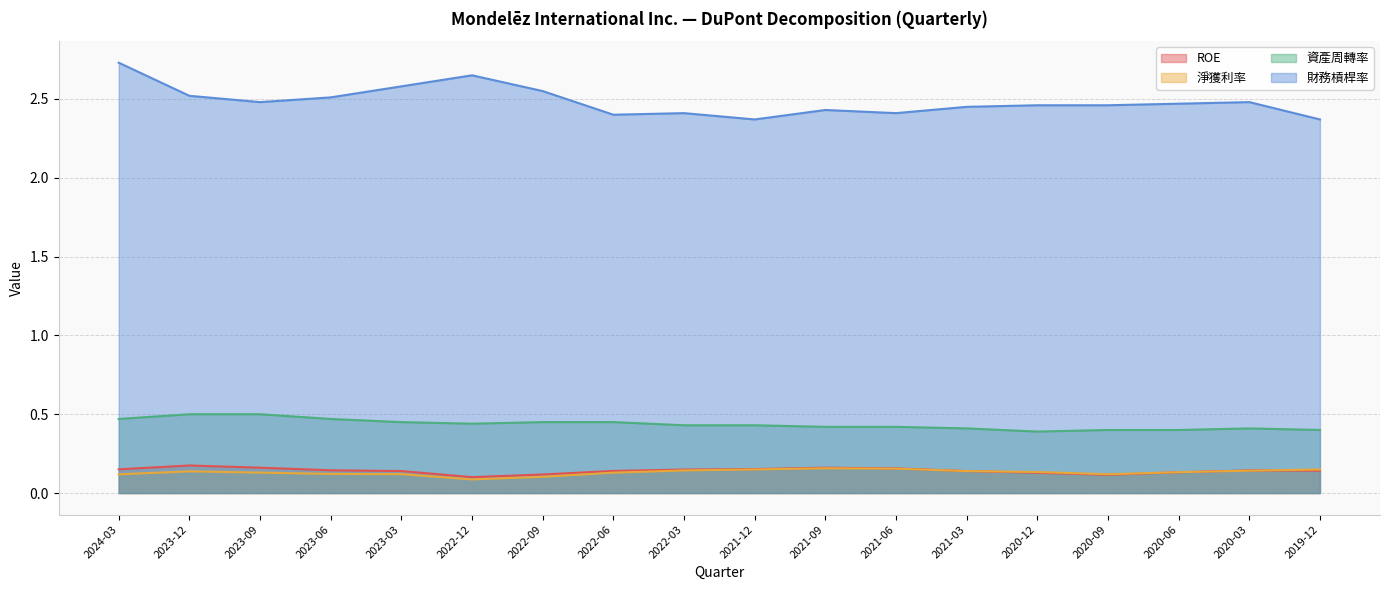

Between 2022-03 and 2020-09, which series saw the biggest shift?

財務槓桿率